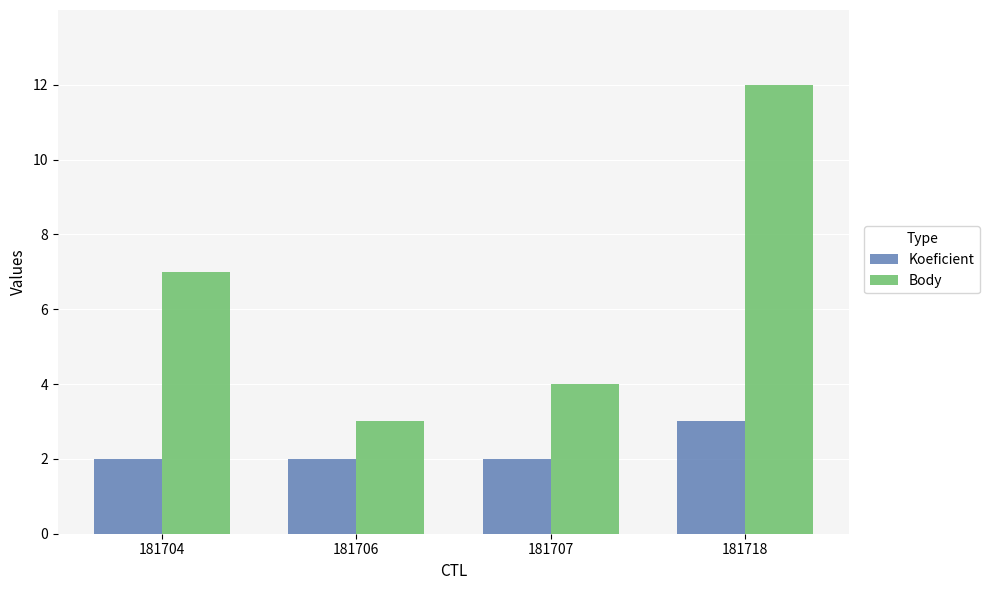

The Body series shows 4 at 181707. True or false?

True